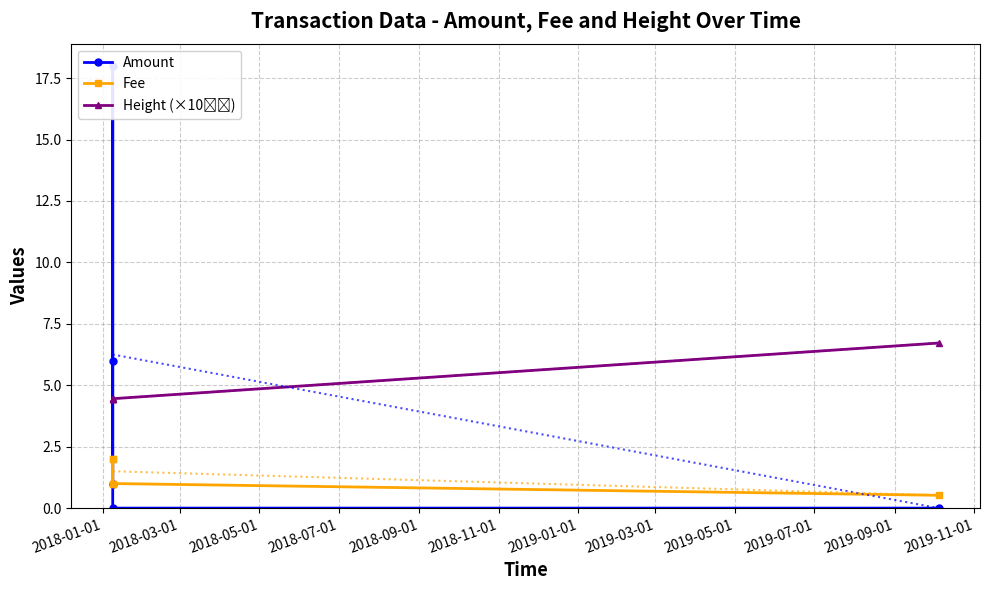

After their last crossing, which series has the higher values: Fee or Amount?

Fee